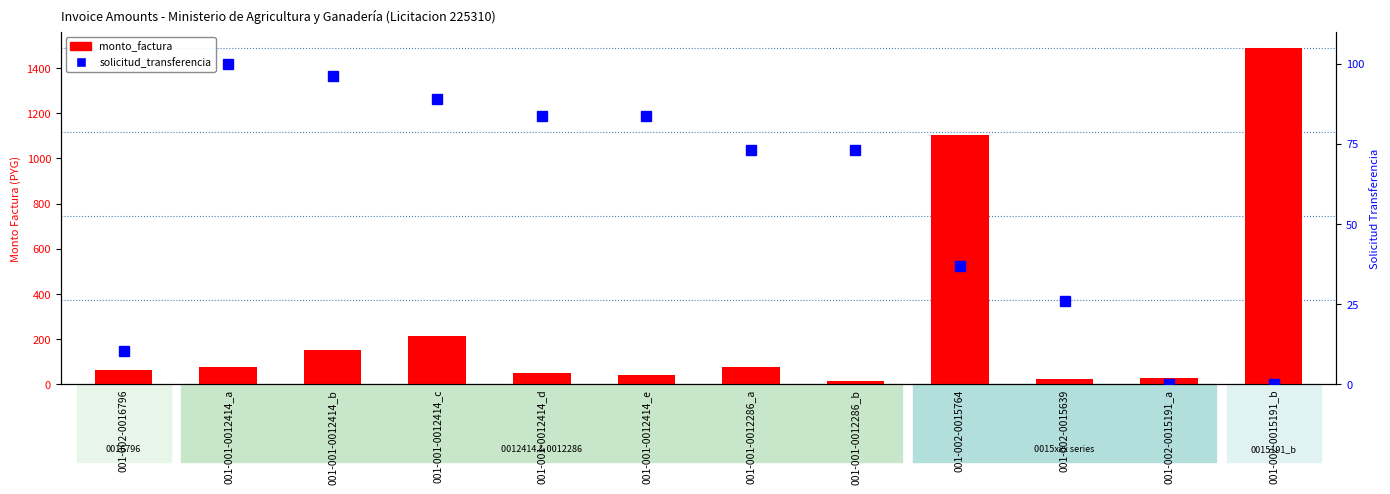

Rank the series at 001-001-0012414_a from highest to lowest value.

solicitud_transferencia, monto_factura